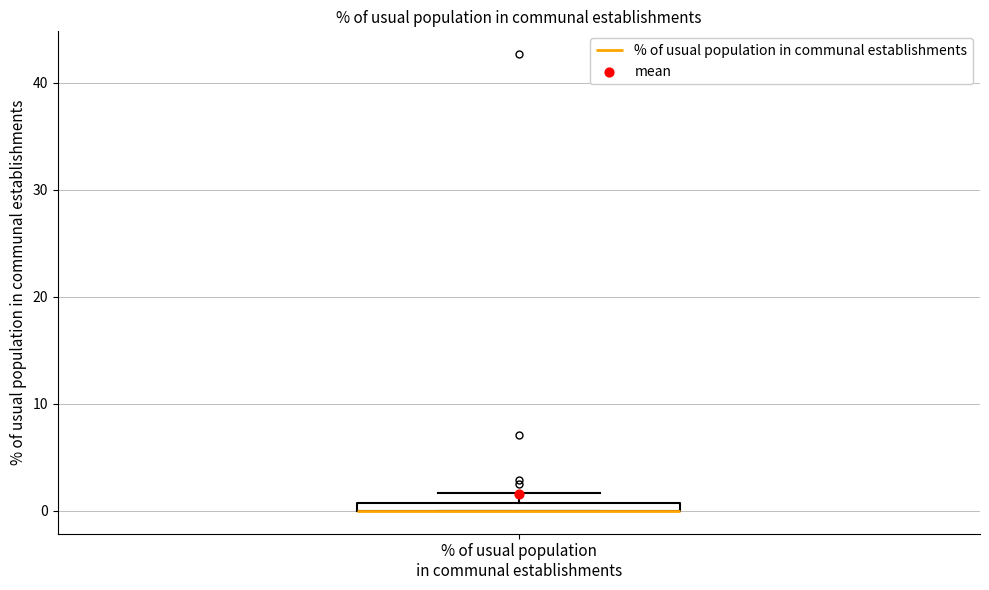

Where is the upper edge of the box for % of usual population in communal establishments on the y-axis? The values are not printed on the chart, so give them approximately, as read against the axis.

1